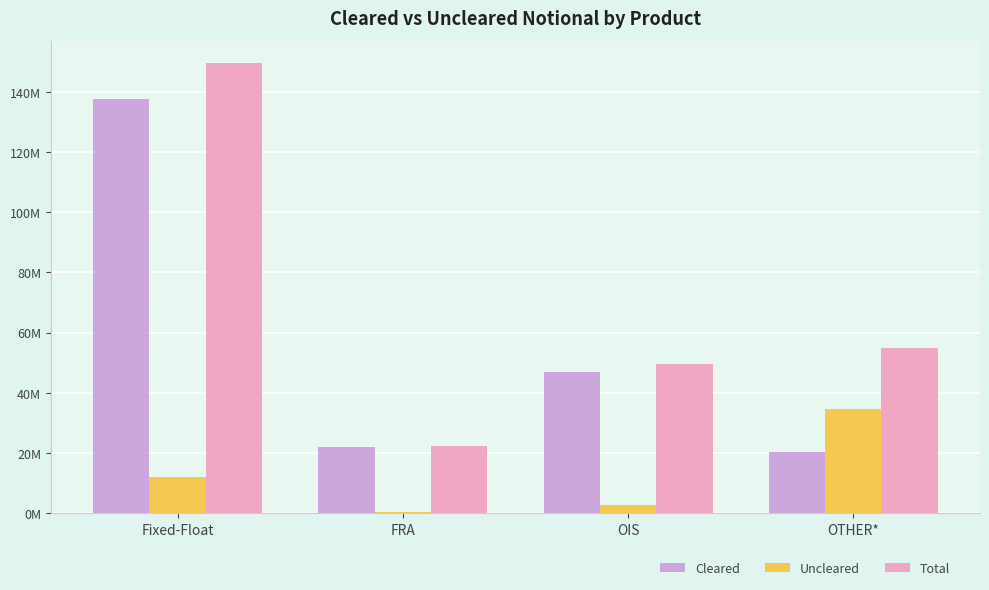

What is the label of the 2nd bar from the left?

FRA